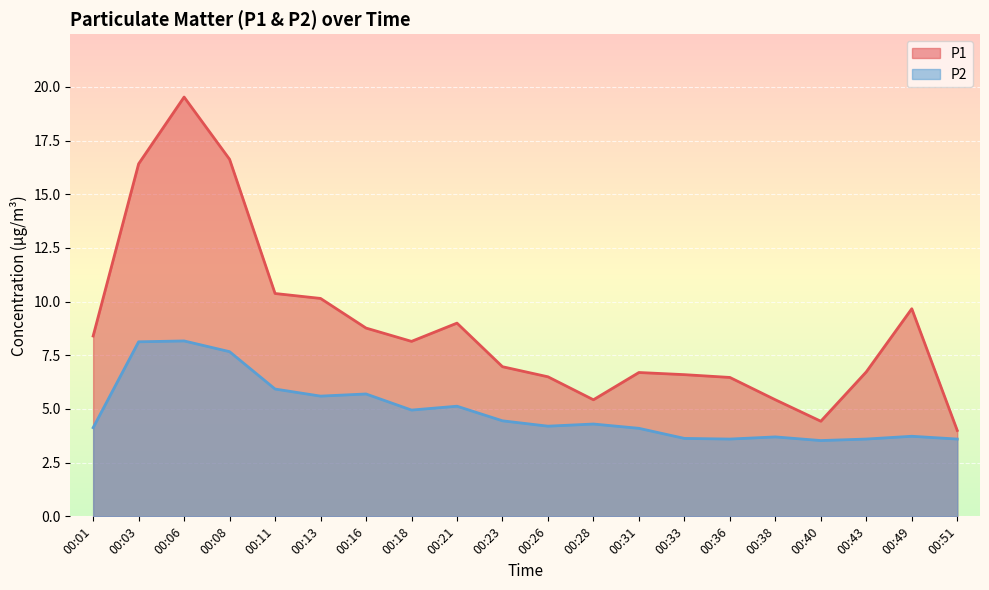

At which category does P1 reach its first local peak?

00:06